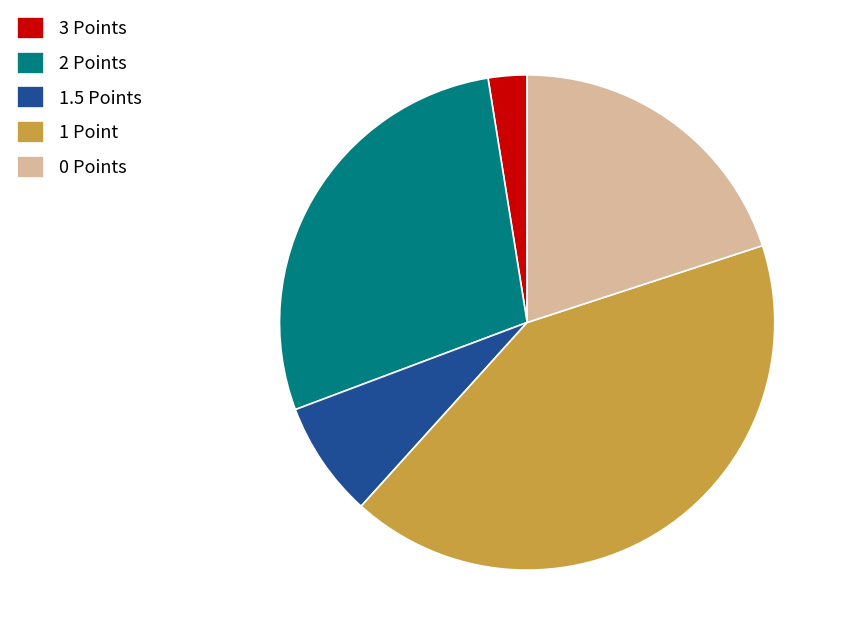

Rank the categories by value from lowest to highest.

3 Points, 1.5 Points, 0 Points, 2 Points, 1 Point